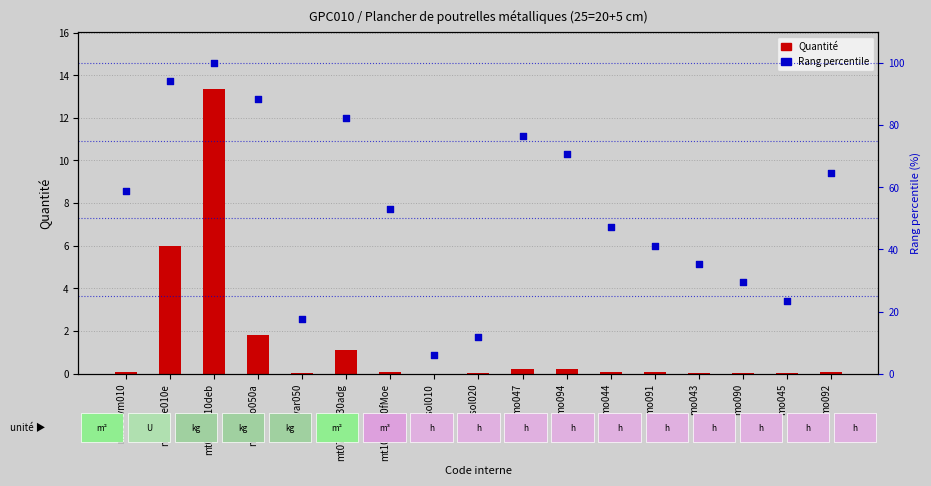

Which series has the largest Y range (max minus min)?

Rang percentile